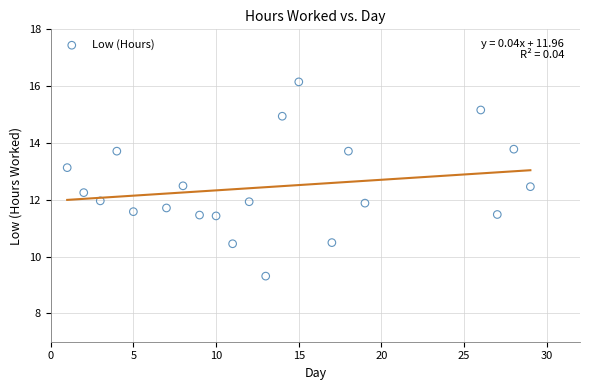

What is the range of Y values (max minus min)?

6.8